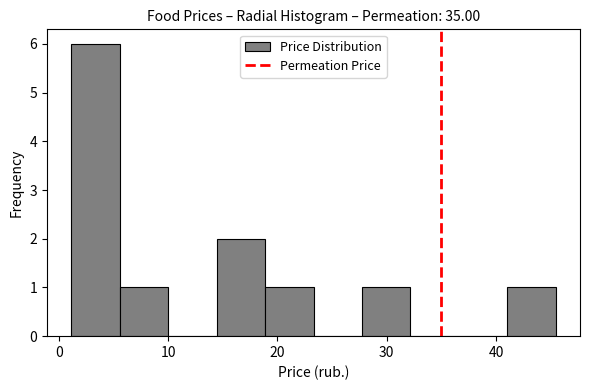

Reading left to right, transcribe this chart: for each bar, give the range it covers on the x-axis and its height. Neither the bar edges nor the heights are printed on the chart, so give them approximately, as read against the axes.

1 to 6: 6
6 to 10: 1
10 to 14: 0
14 to 19: 2
19 to 23: 1
23 to 28: 0
28 to 32: 1
32 to 37: 0
37 to 41: 0
41 to 45: 1